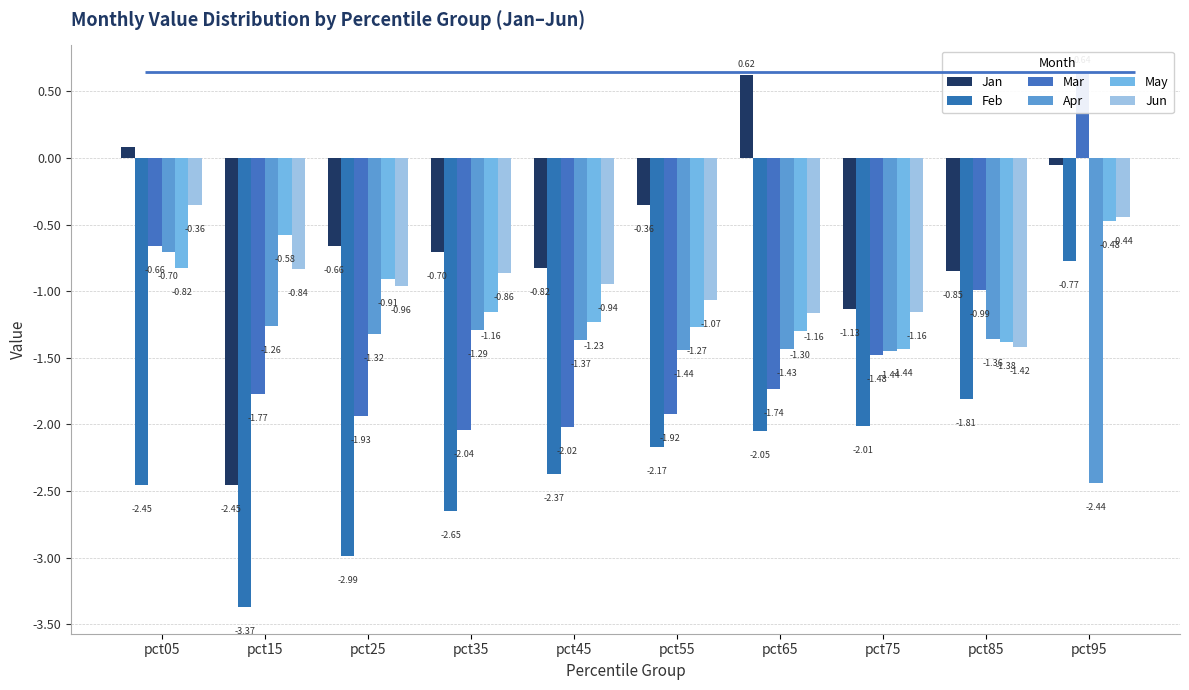

What is the value of the Feb bar at the 8th from the left?

-2.0